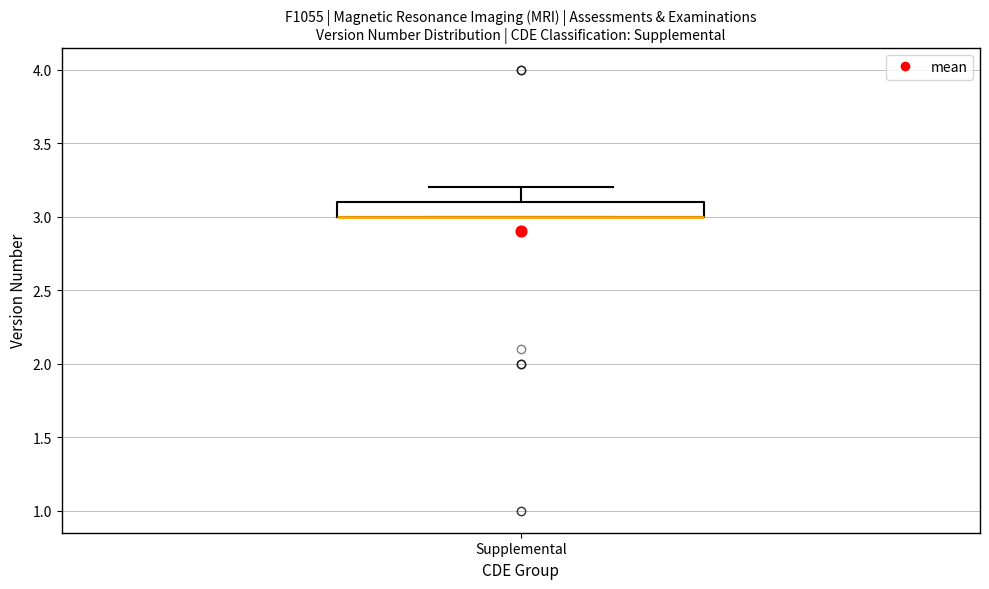

Transcribe this box plot: give where the median line is, the range the box spans, and where the two whiskers end, as read against the y-axis. The values are not printed on the chart, so give them approximately, as read against the axis.

median 3.0 (drawn on the box's lower edge), box 3.0 to 3.1, whiskers 3.0 to 3.2